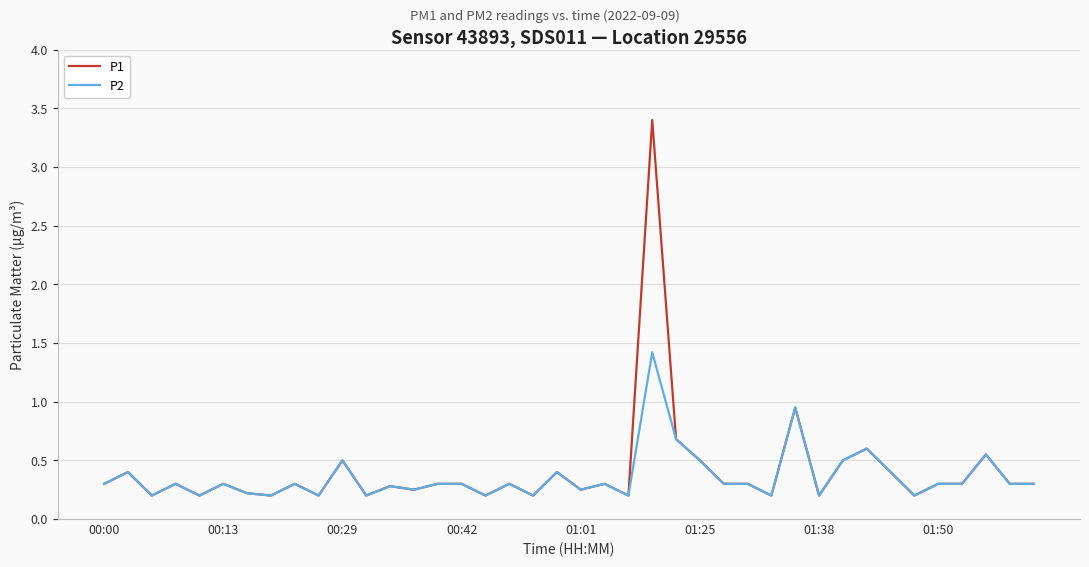

What is the maximum value for P2?

1.4